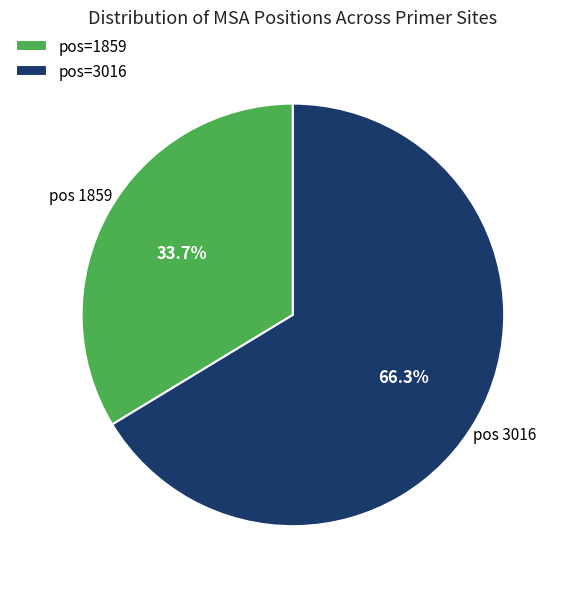

What is the largest slice in the pie chart?

pos=3016